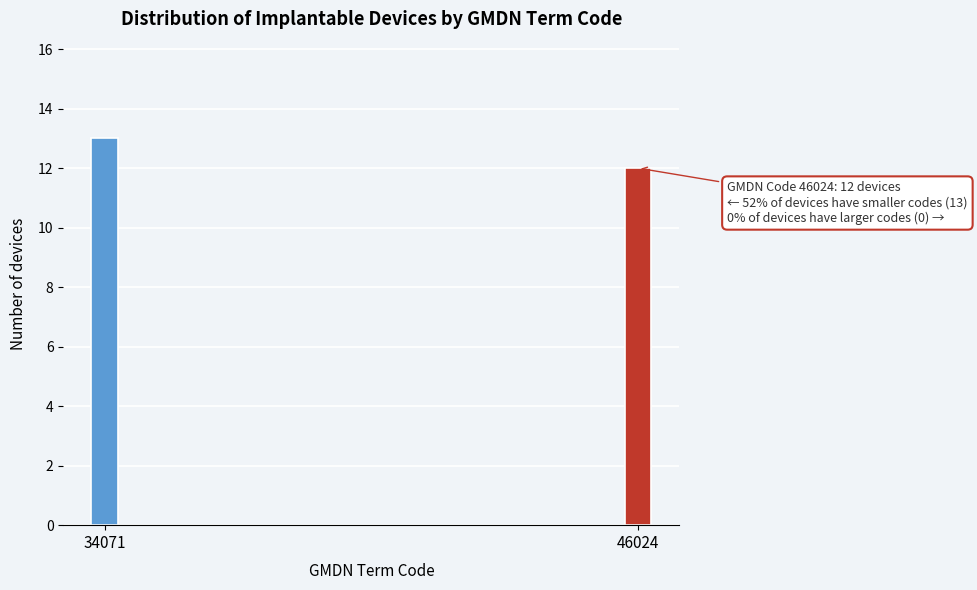

Reading left to right, what are all the values shown in this chart?

34071=13	46024=12